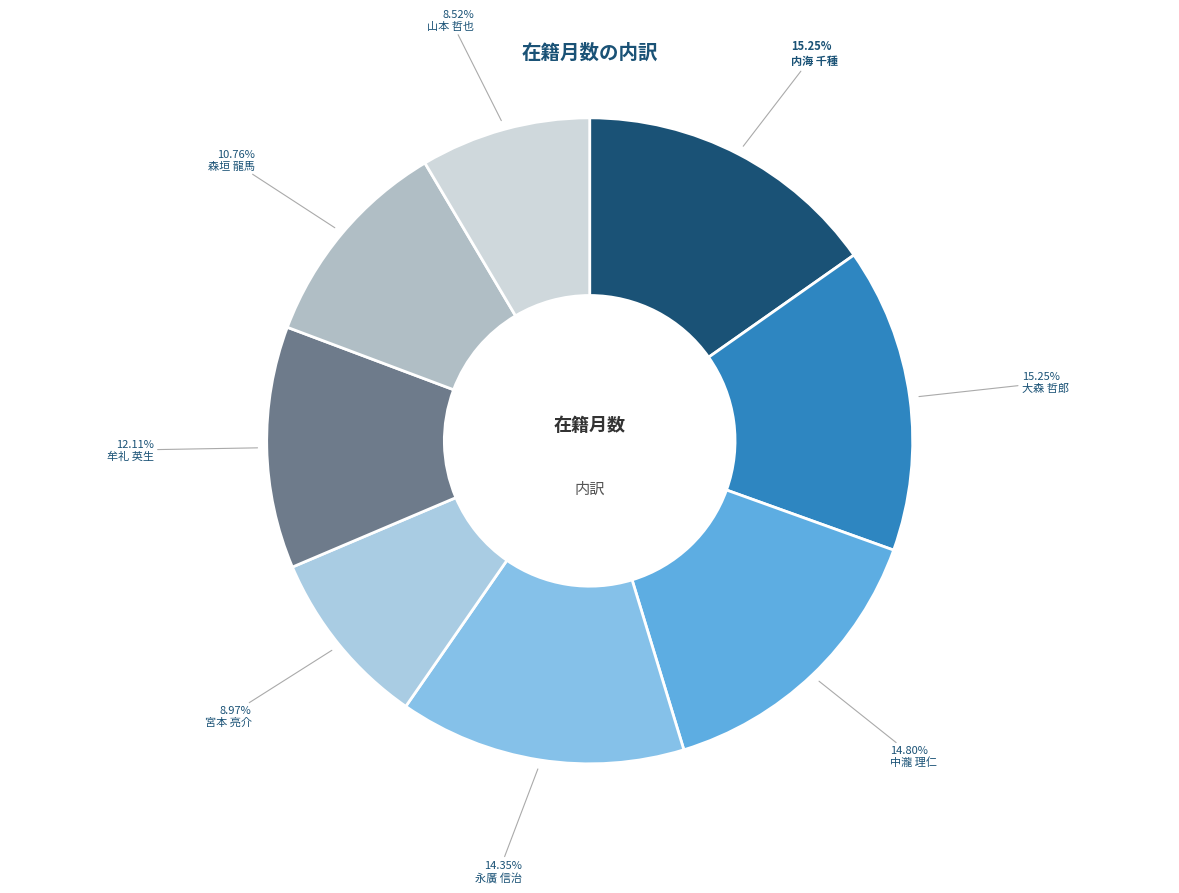

Count the number of slices in the pie.

8